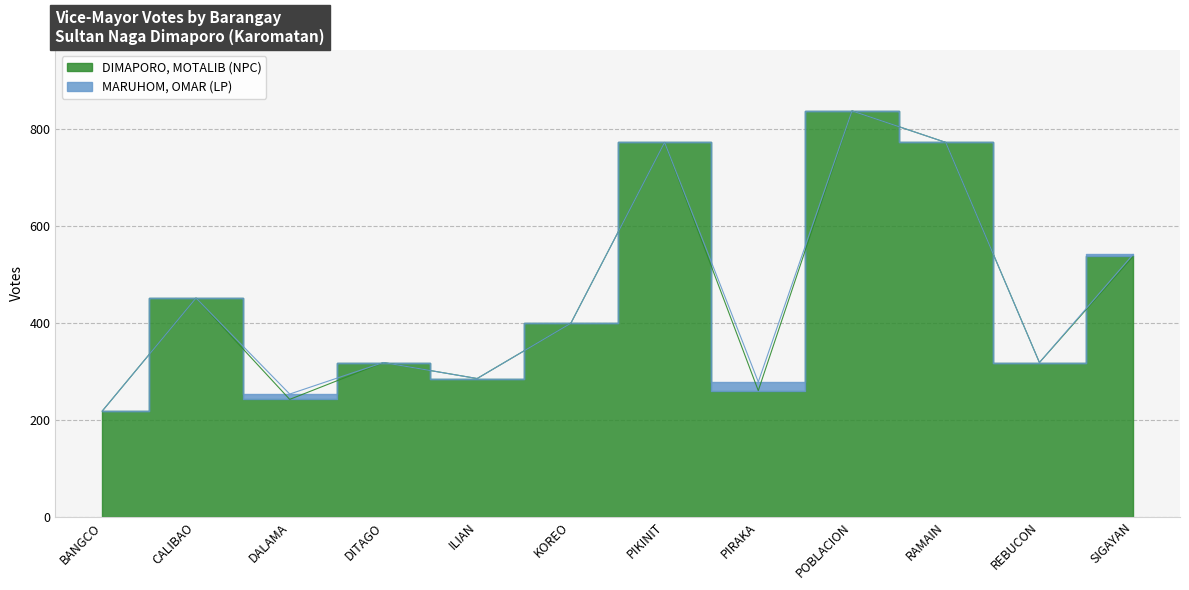

How many interior local valleys (lower than both neighbors) does the data have?

4